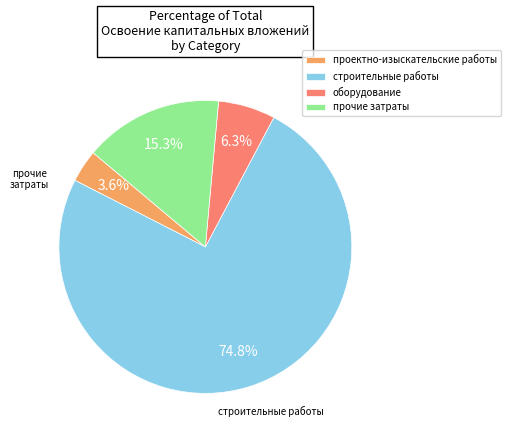

What is the largest slice in the pie chart?

строительные работы